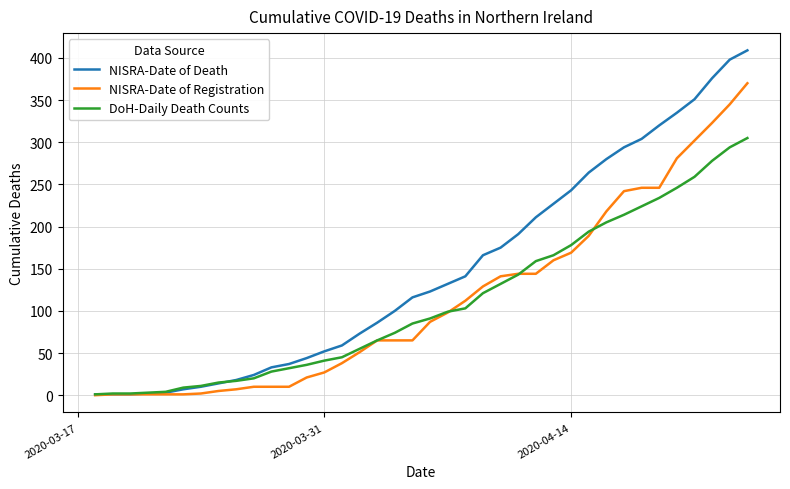

What is the maximum value shown in the chart?

409